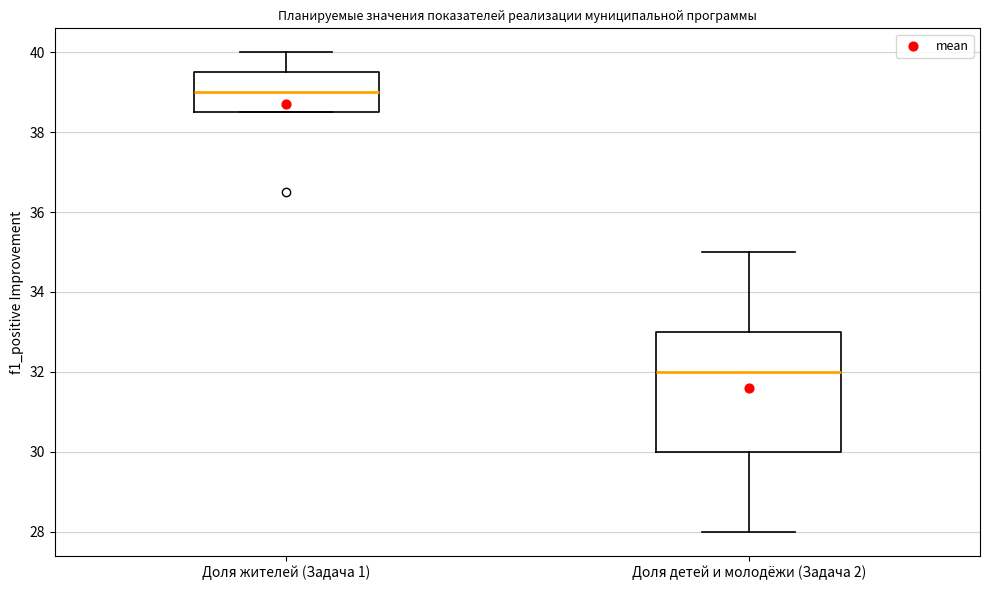

Reading left to right, read every box against the y-axis: the position of its median line, the range the box covers, and the ends of its whiskers. The values are not printed on the chart, so give them approximately, as read against the axis.

Доля жителей (Задача 1): median 39.0, box 38.6 to 39.6, whiskers 38.6 to 40.0
Доля детей и молодёжи (Задача 2): median 32.0, box 30.0 to 33.0, whiskers 28.0 to 35.0